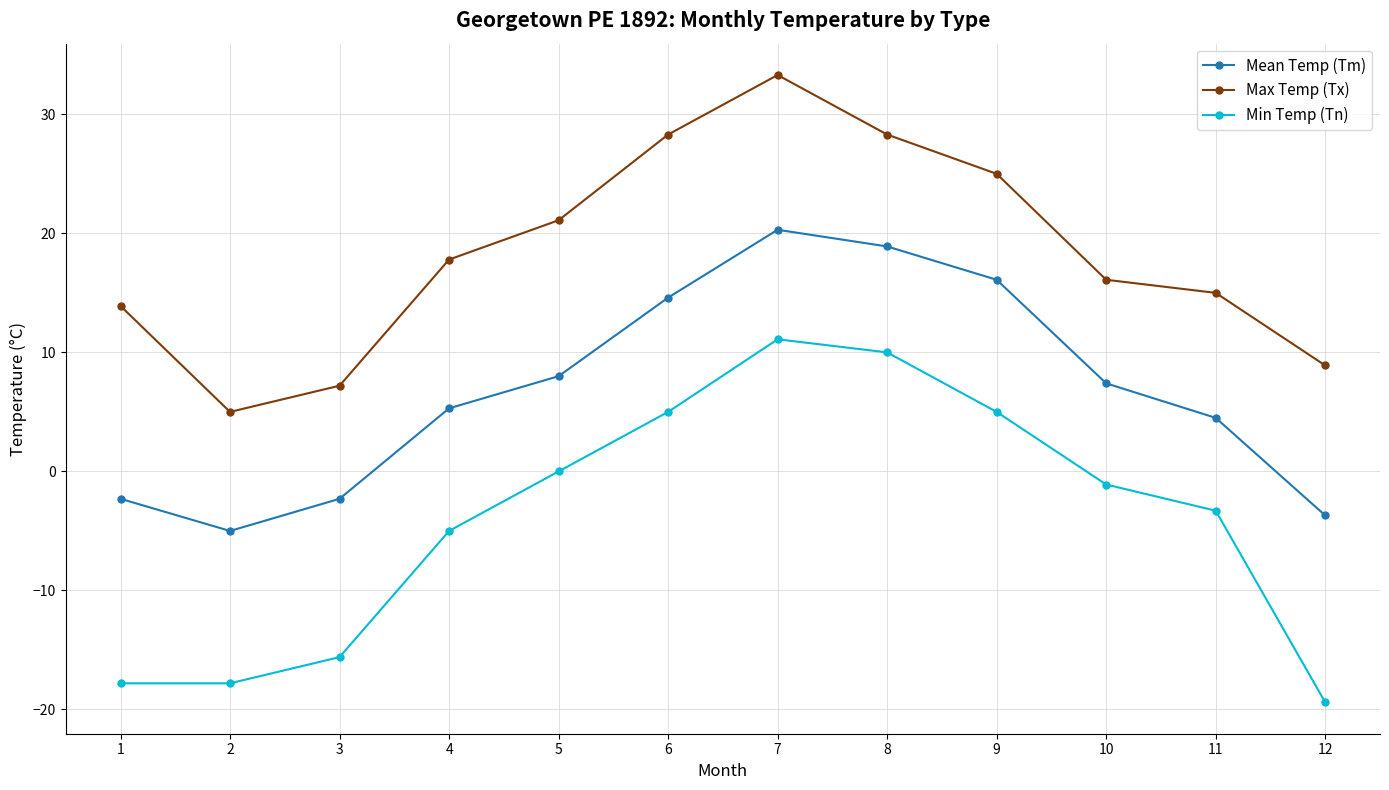

True or false: Mean Temp (Tm) has a value of 14.6 at 6.

True